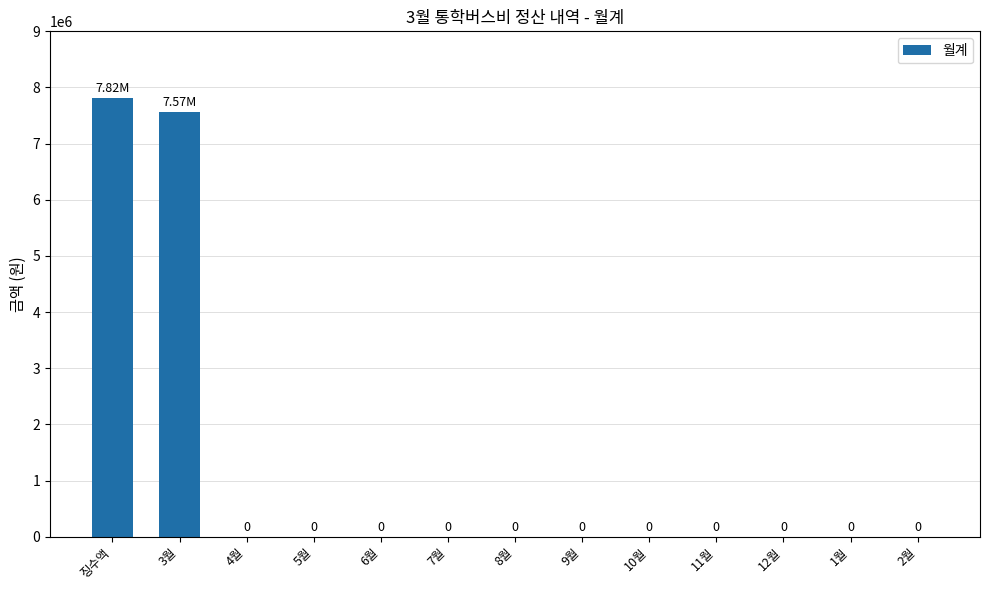

Which has a higher value, 12월 or 3월?

3월